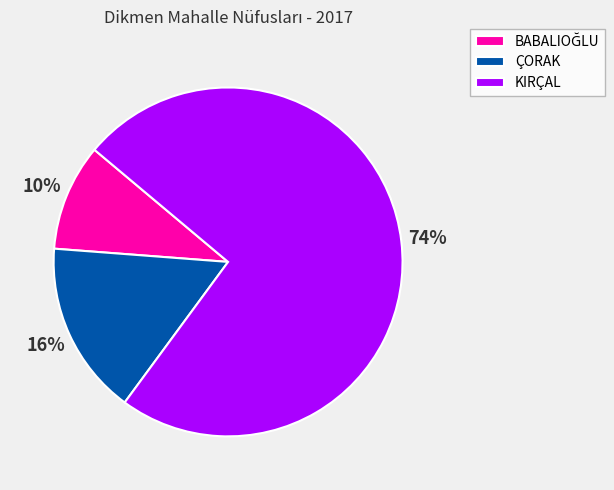

What percentage is the ÇORAK slice, to the nearest percent?

16%